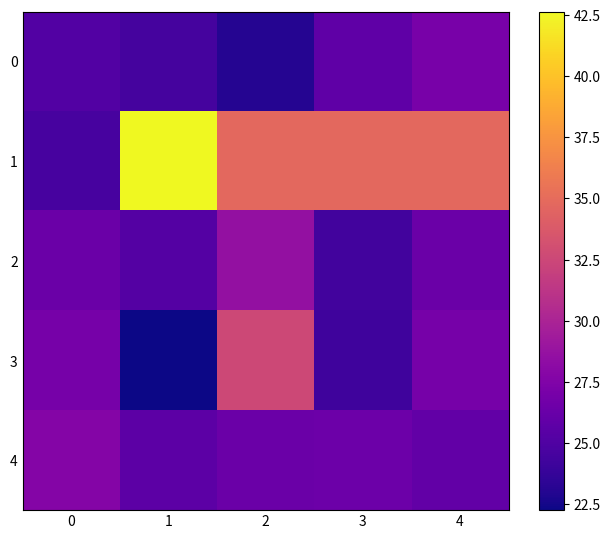

How many categories are shown in the chart?

5